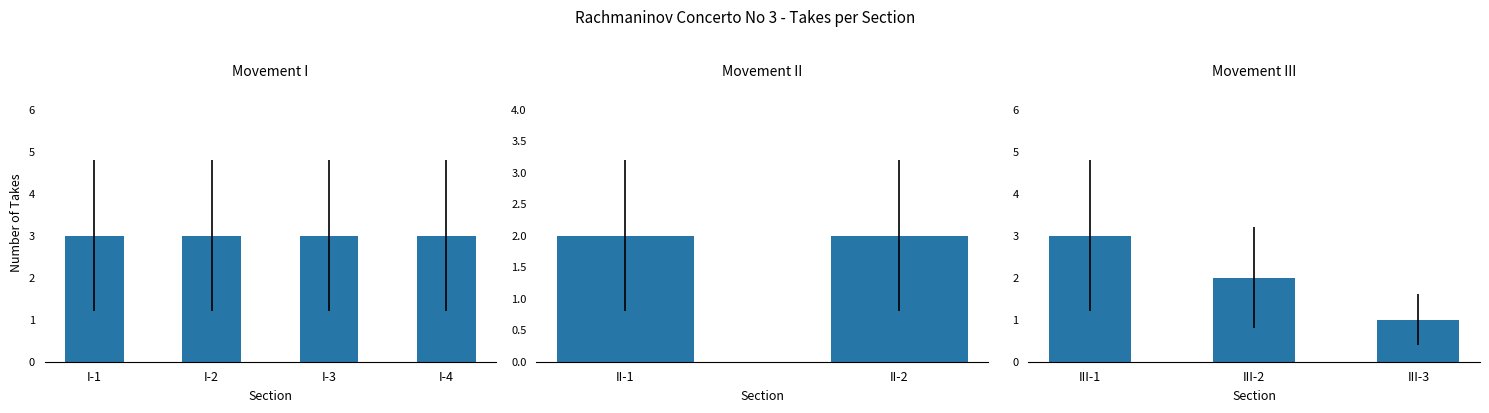

How many series are shown in this chart?

1